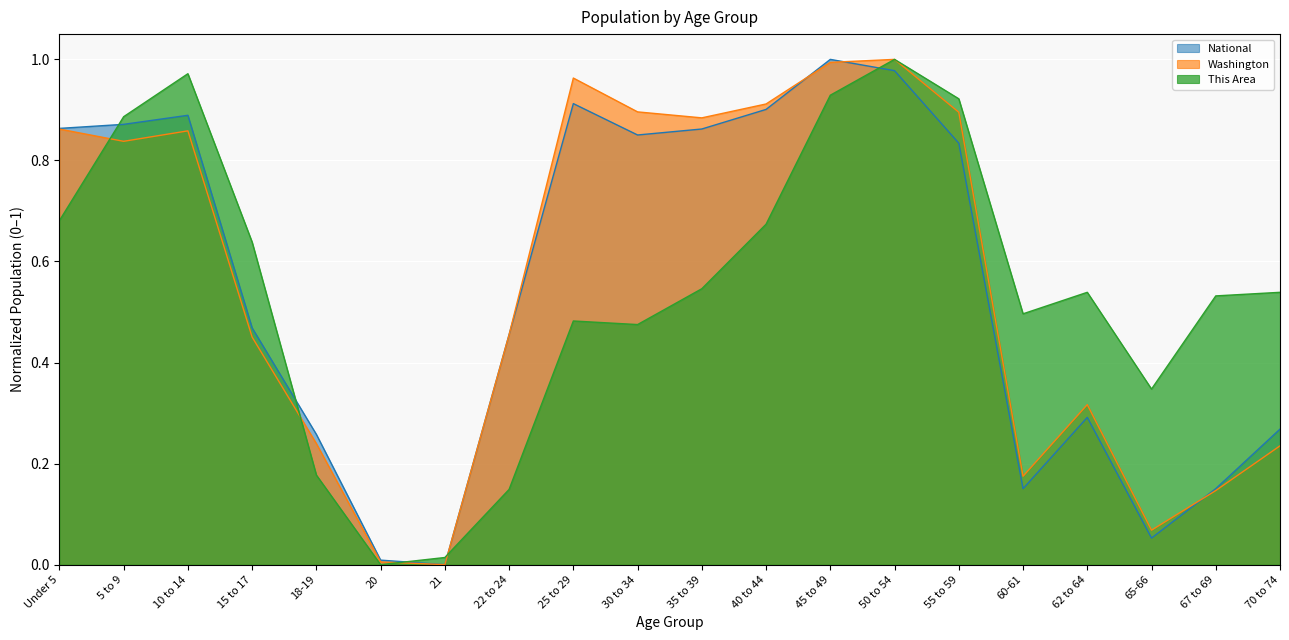

At which category does the chart reach its peak across all series?

50 to 54